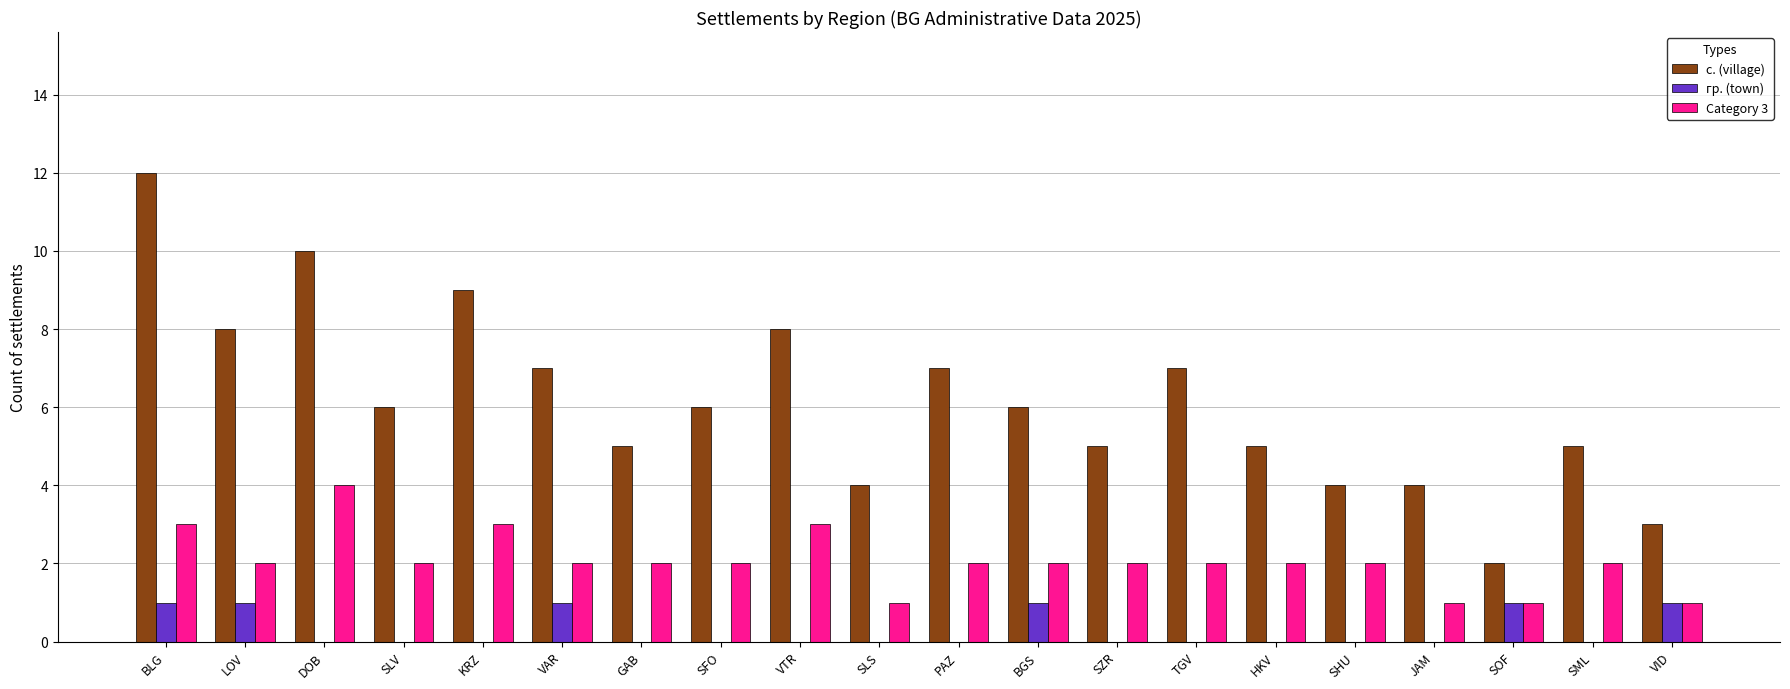

Which category has the highest value across all series?

BLG